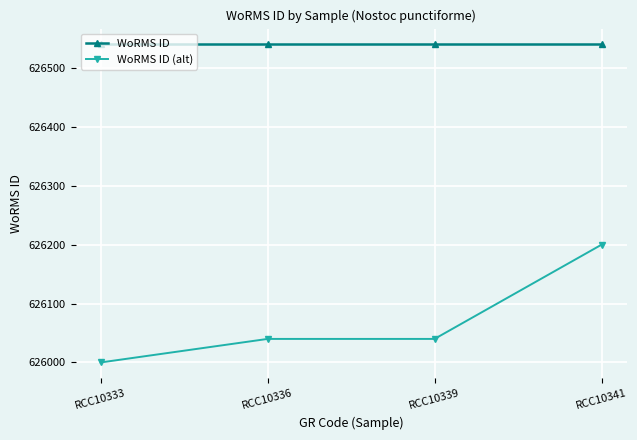

Is this an area chart (filled region under the line)?

No